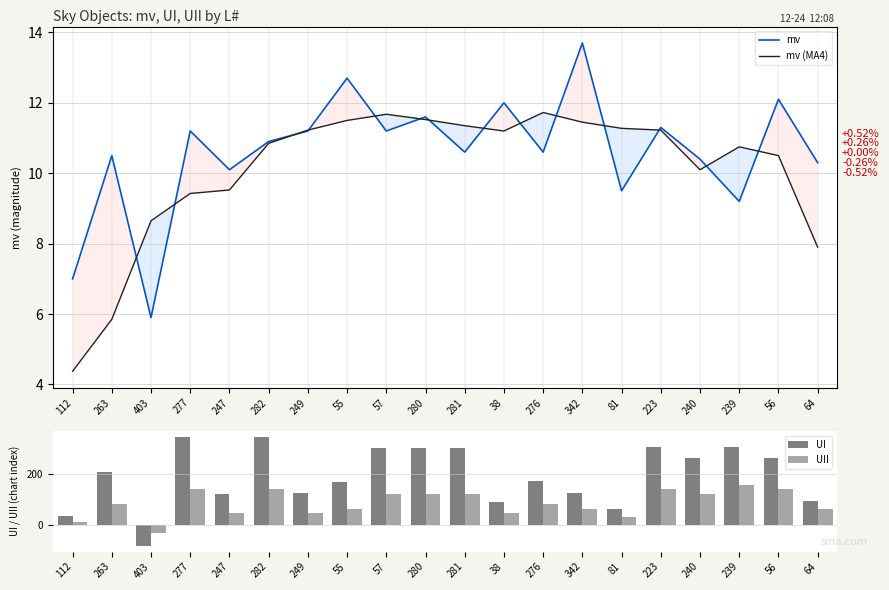

At how many categories does at least one series exceed 15?

19